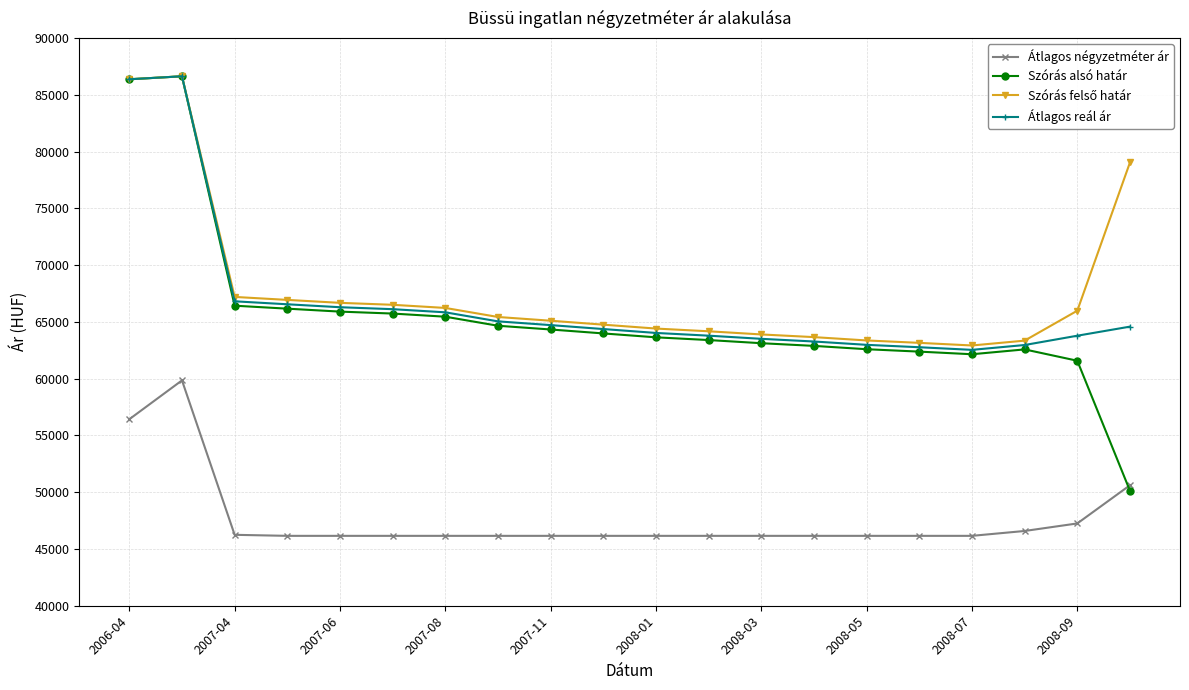

What is the value of the Átlagos négyzetméter ár point at the 7th from the left?

46155